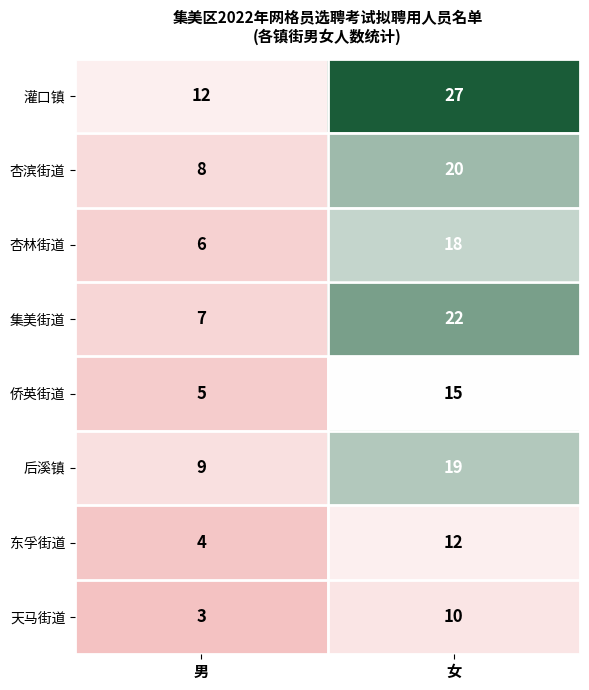

Rank the series by their maximum value, from lowest to highest.

天马街道, 东孚街道, 侨英街道, 杏林街道, 后溪镇, 杏滨街道, 集美街道, 灌口镇